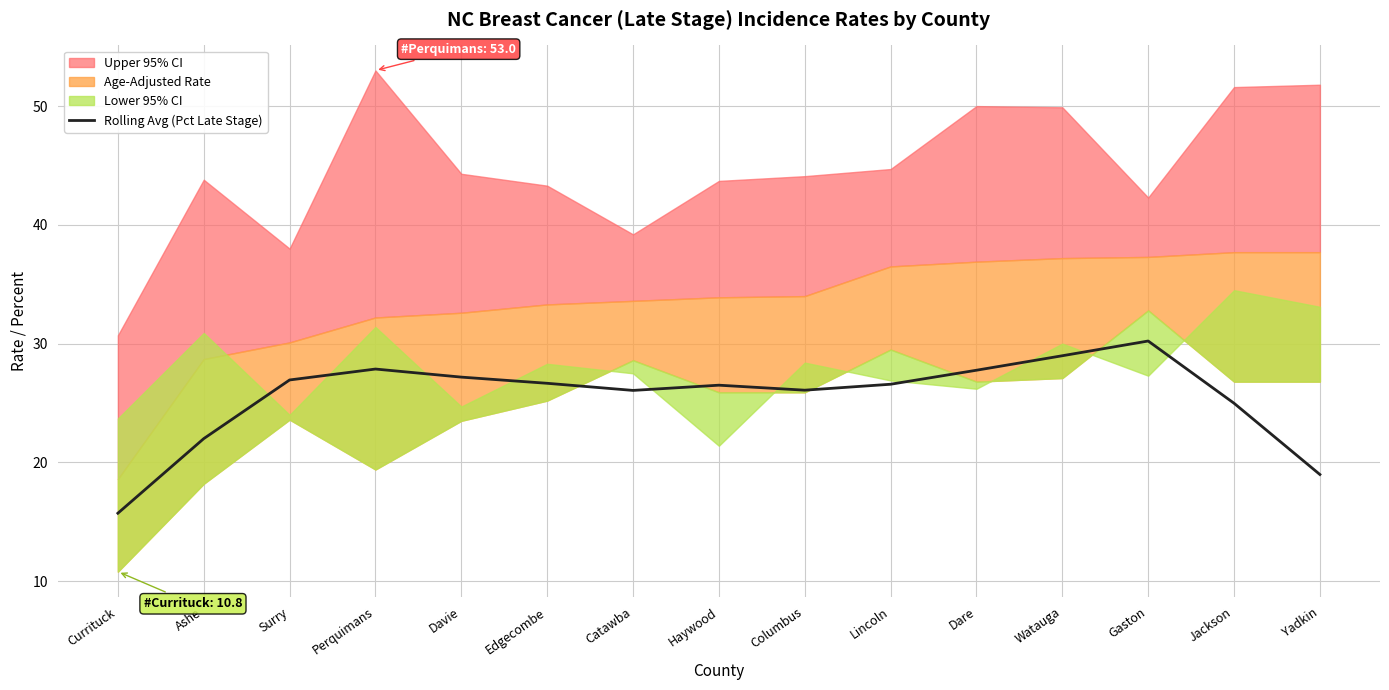

How many values exceed 26?

11